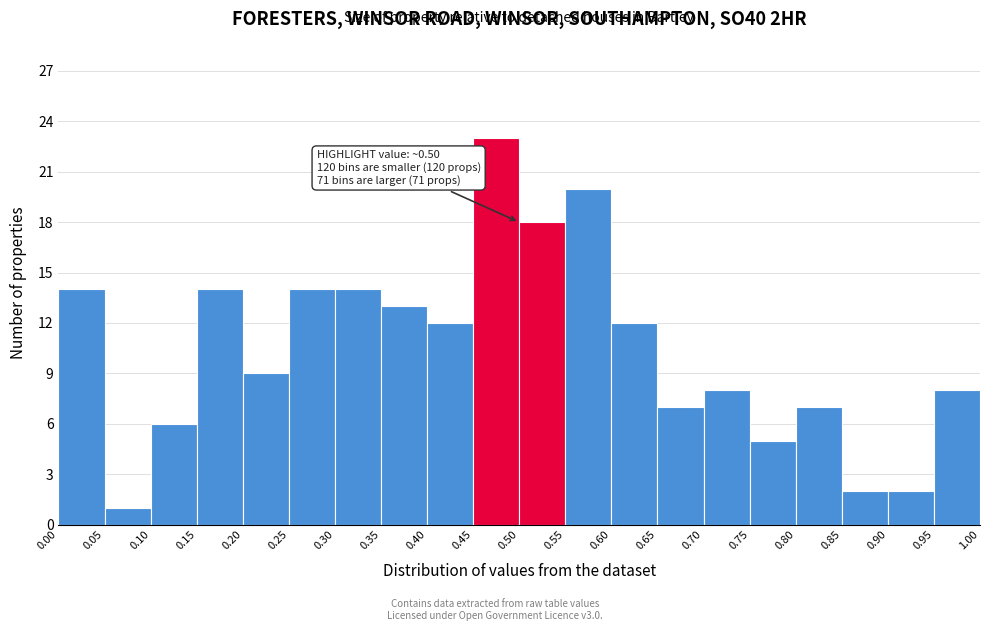

Over which range of the x-axis is the bar tallest?

0.45 to 0.50